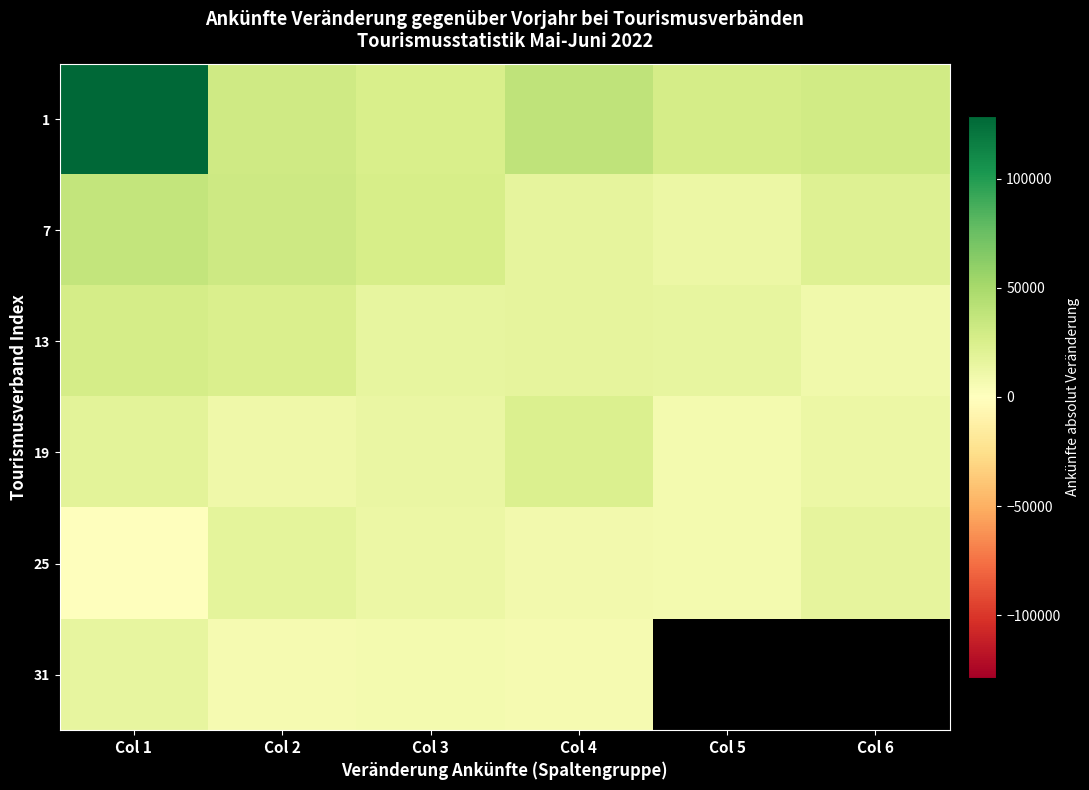

What is the average value of the 13 series?

18367.7